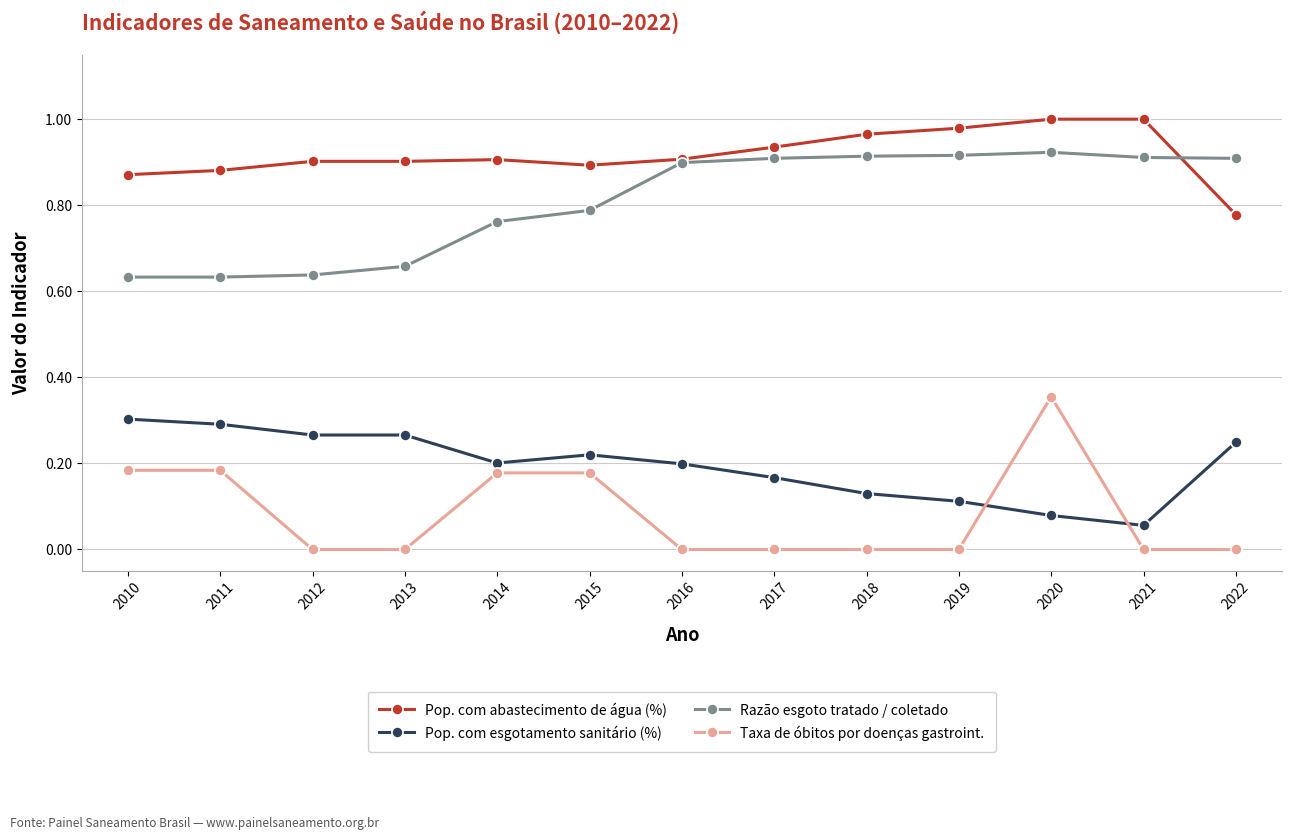

List the series in order of their peak value, lowest first.

Pop. com esgotamento sanitário (%), Taxa de óbitos por doenças gastroint., Razão esgoto tratado / coletado, Pop. com abastecimento de água (%)